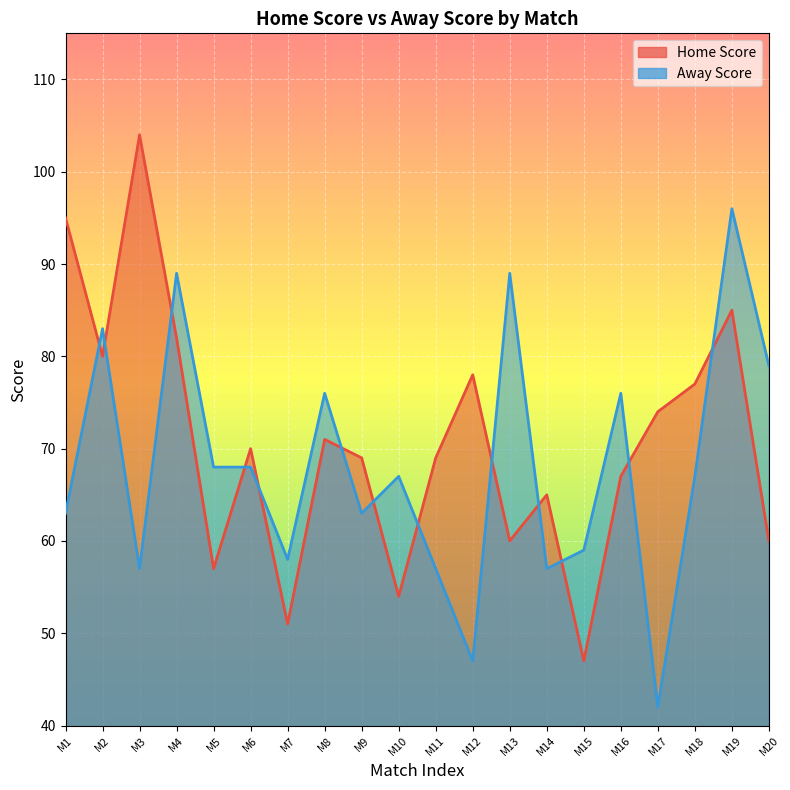

Reading left to right, what are all the values shown in this chart?

Home Score: 95	80	104	82	57	70	51	71	69	54	69	78	60	65	47	67	74	77	85	60
Away Score: 63	83	57	89	68	68	58	76	63	67	57	47	89	57	59	76	42	67	96	79